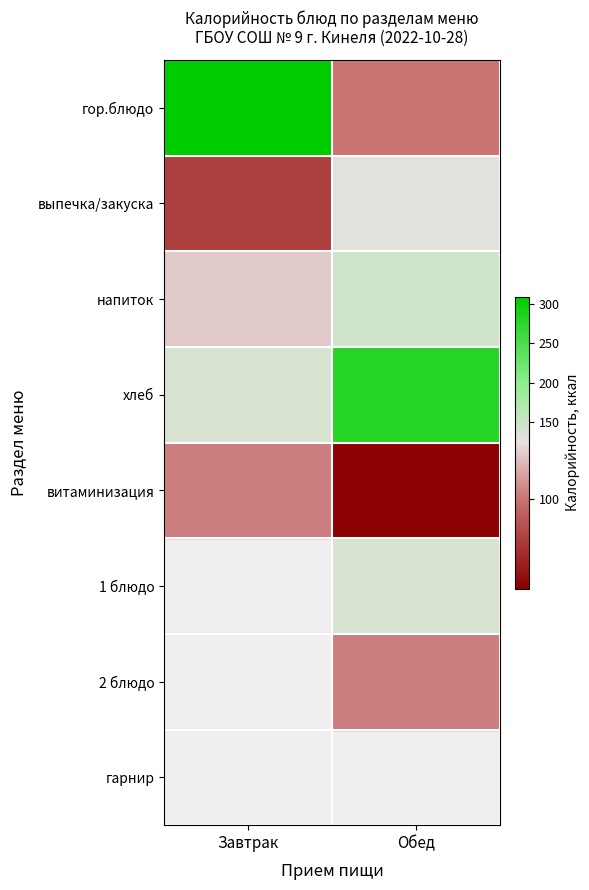

Is the value of напиток at Обед greater than the value of гарнир at Обед?

No